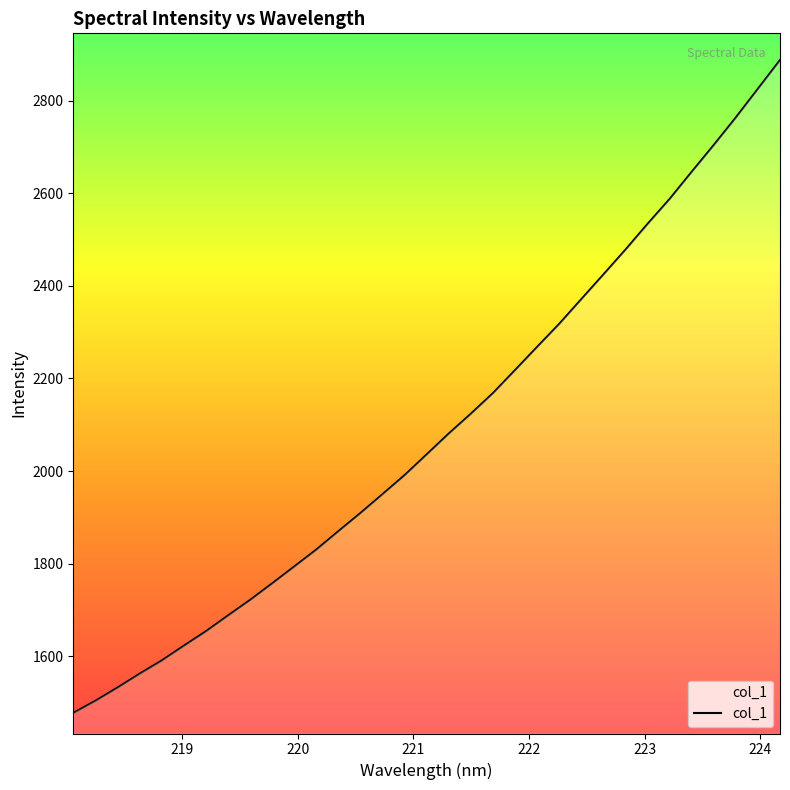

What is the difference between the maximum and minimum values?

1409.6